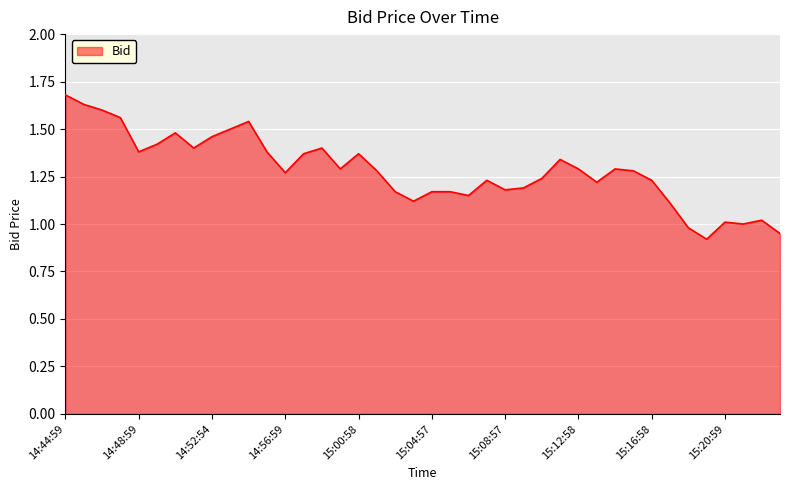

What is the smallest value displayed?

0.9